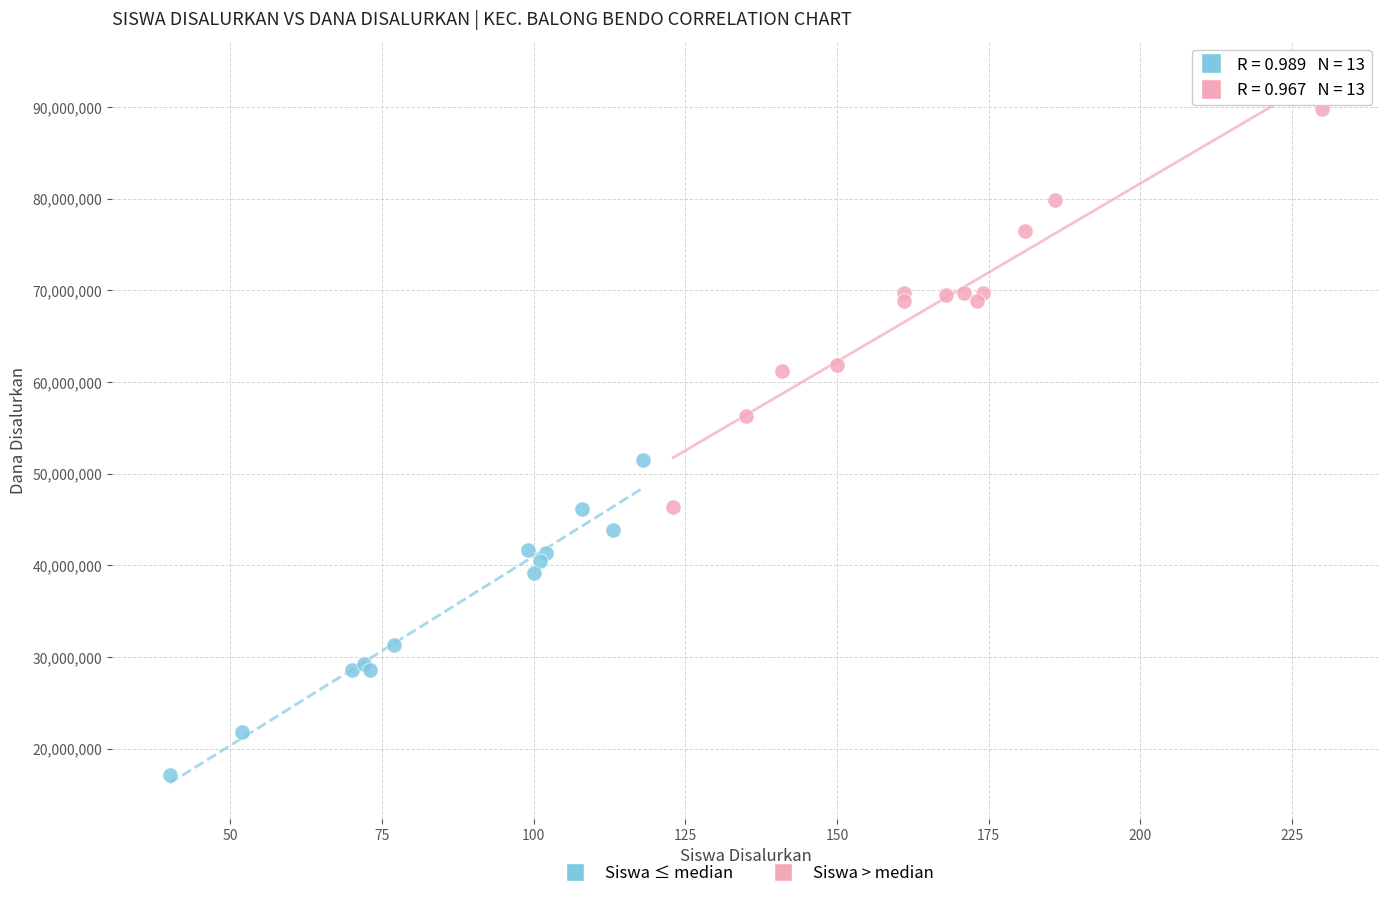

Which series has the widest spread of Y values?

Siswa > median